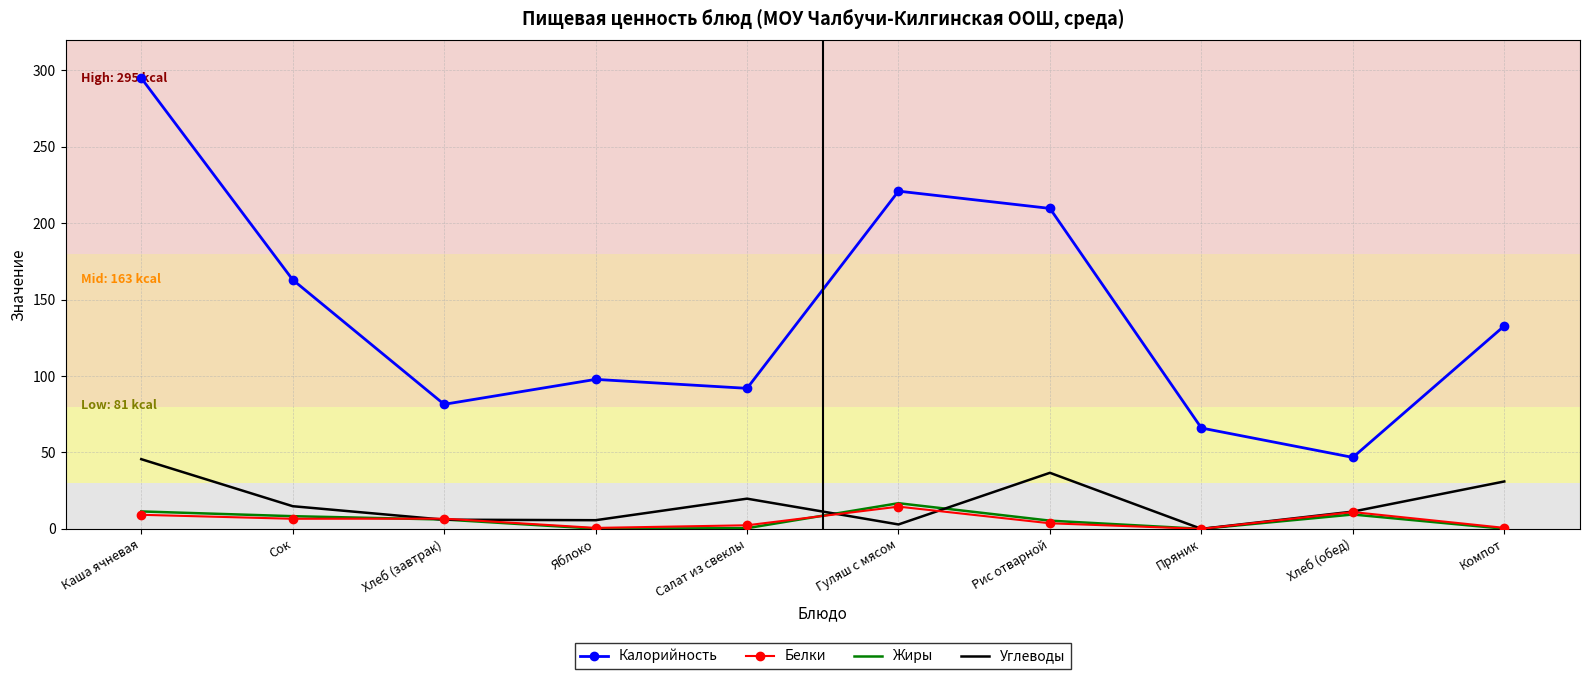

What position from the right is Каша ячневая?

10